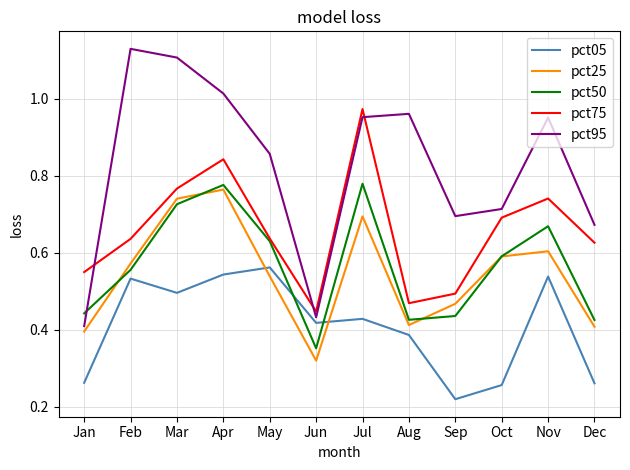

Is it true that pct75 equals 1.2 at Mar?

False